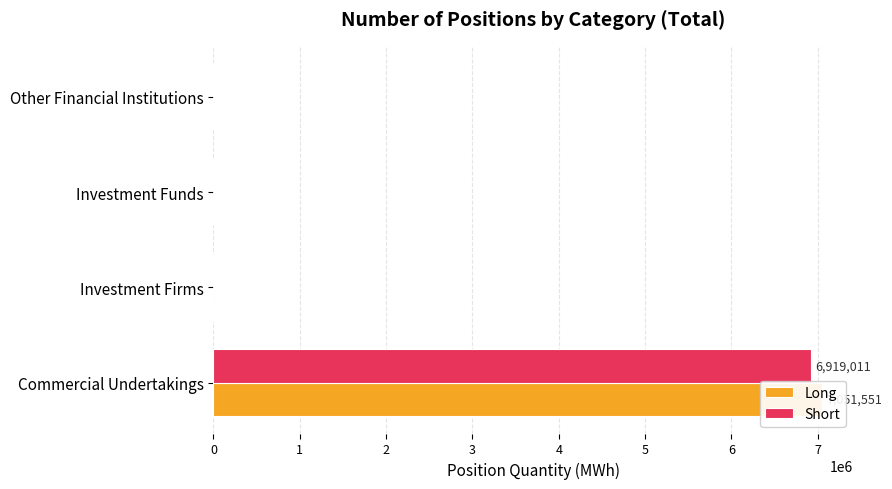

What is the sum of the Short values at Commercial Undertakings and Other Financial Institutions?

6919011